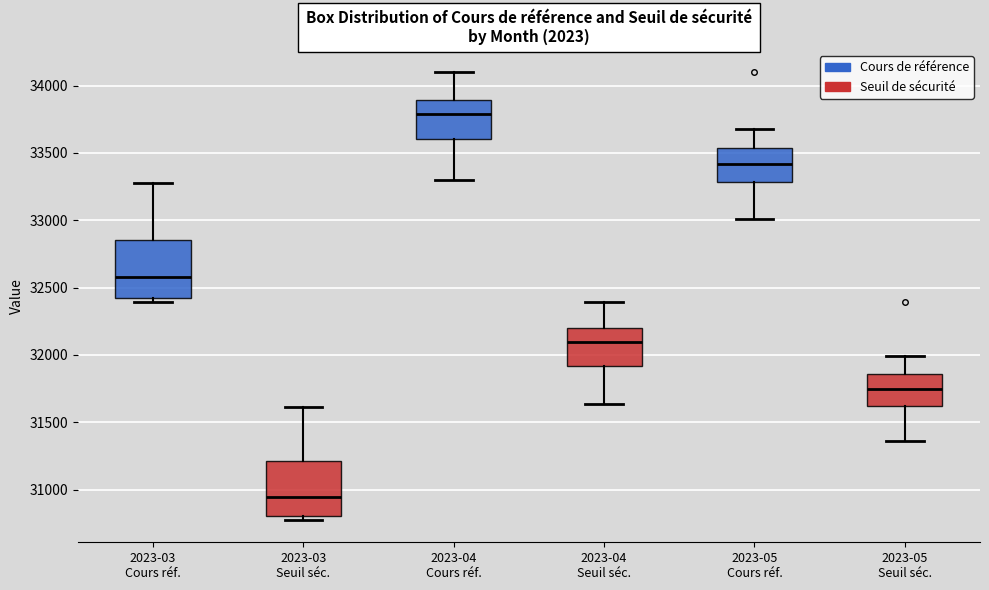

Reading left to right, read every box against the y-axis: the position of its median line, the range the box covers, and the ends of its whiskers. The values are not printed on the chart, so give them approximately, as read against the axis.

2023-03 Cours réf.: median 32550, box 32400 to 32850, whiskers 32400 (just below the box's lower edge) to 33250
2023-03 Seuil séc.: median 30950, box 30800 to 31200, whiskers 30750 to 31600
2023-04 Cours réf.: median 33800, box 33600 to 33900, whiskers 33300 to 34100
2023-04 Seuil séc.: median 32100, box 31900 to 32200, whiskers 31650 to 32400
2023-05 Cours réf.: median 33400, box 33300 to 33550, whiskers 33000 to 33650
2023-05 Seuil séc.: median 31750, box 31600 to 31850, whiskers 31350 to 32000